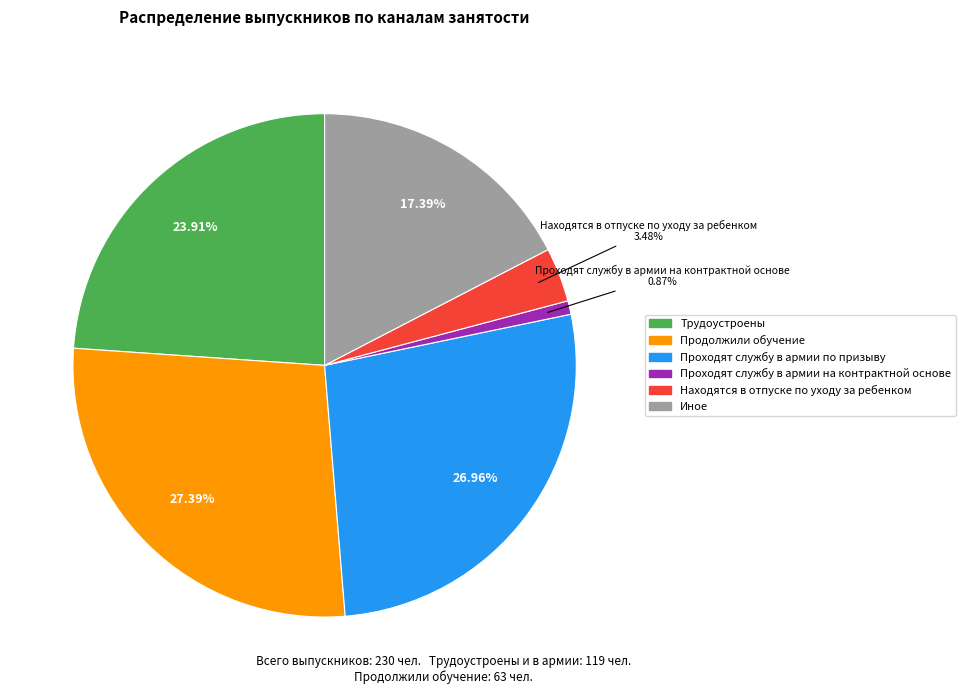

Is there a majority slice in this chart?

No